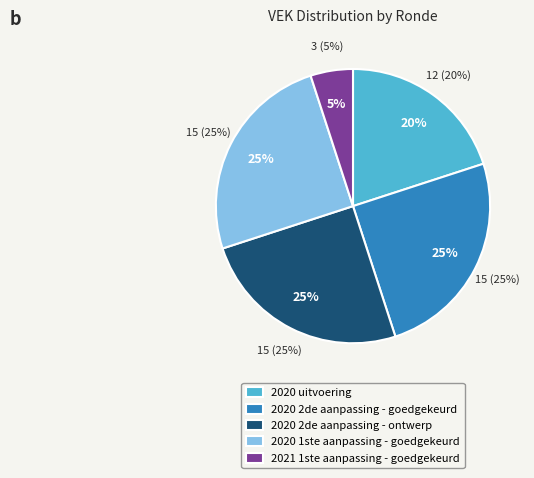

Which category has the biggest portion of the pie?

2020 2de aanpassing - goedgekeurd